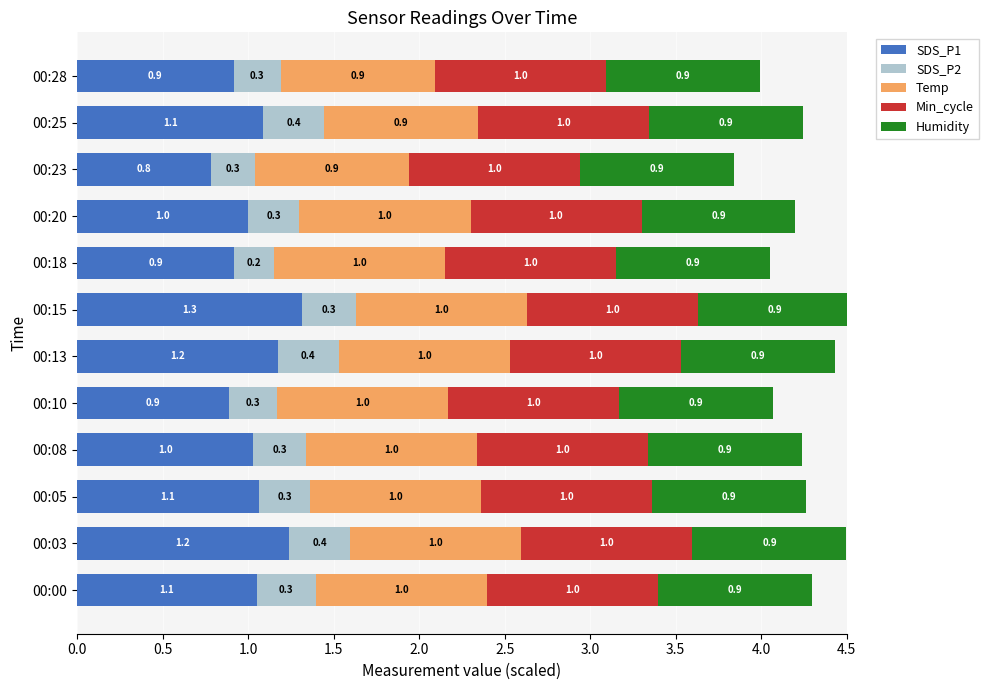

What is the highest value of the SDS_P1 series?

1.3